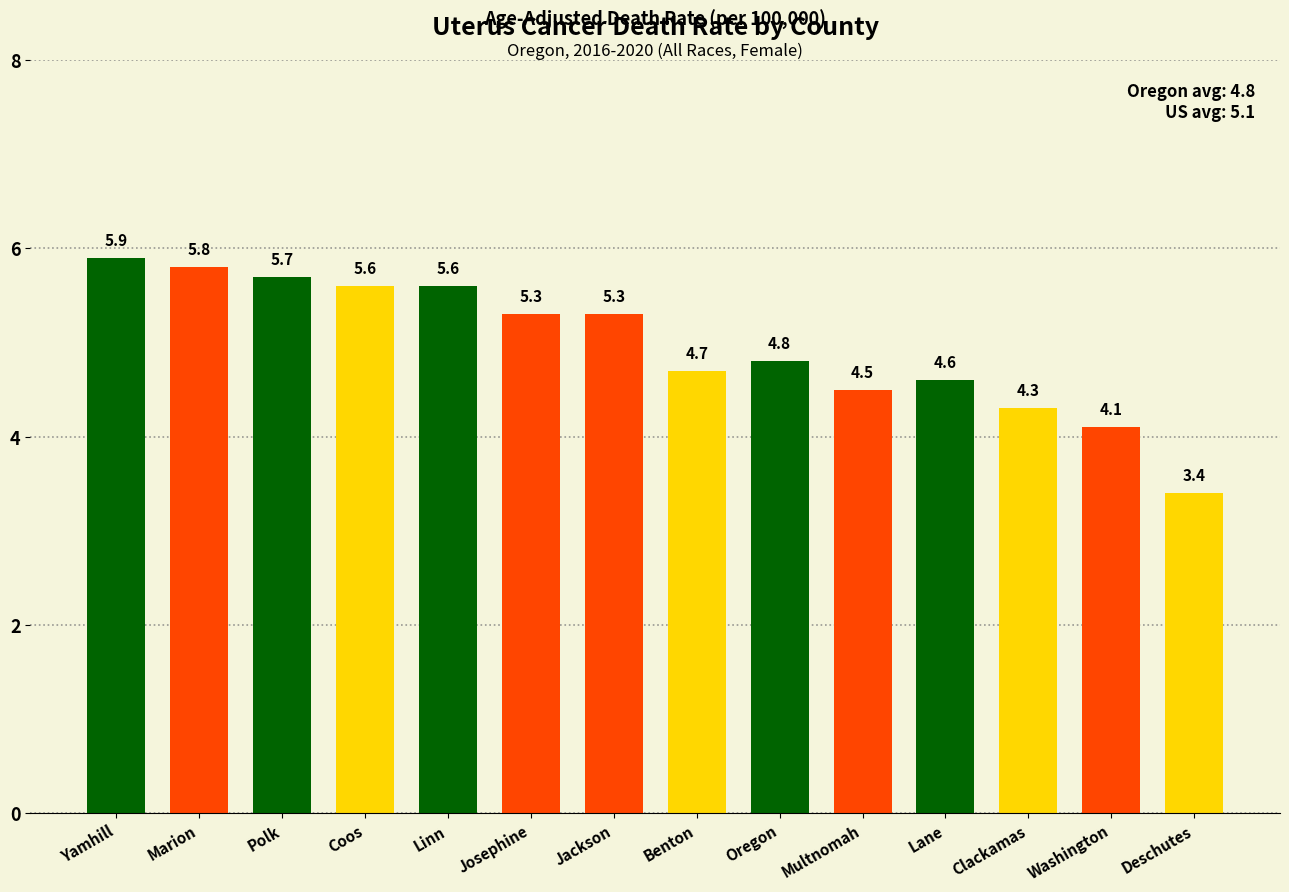

What is the label of the 7th bar from the left?

Jackson